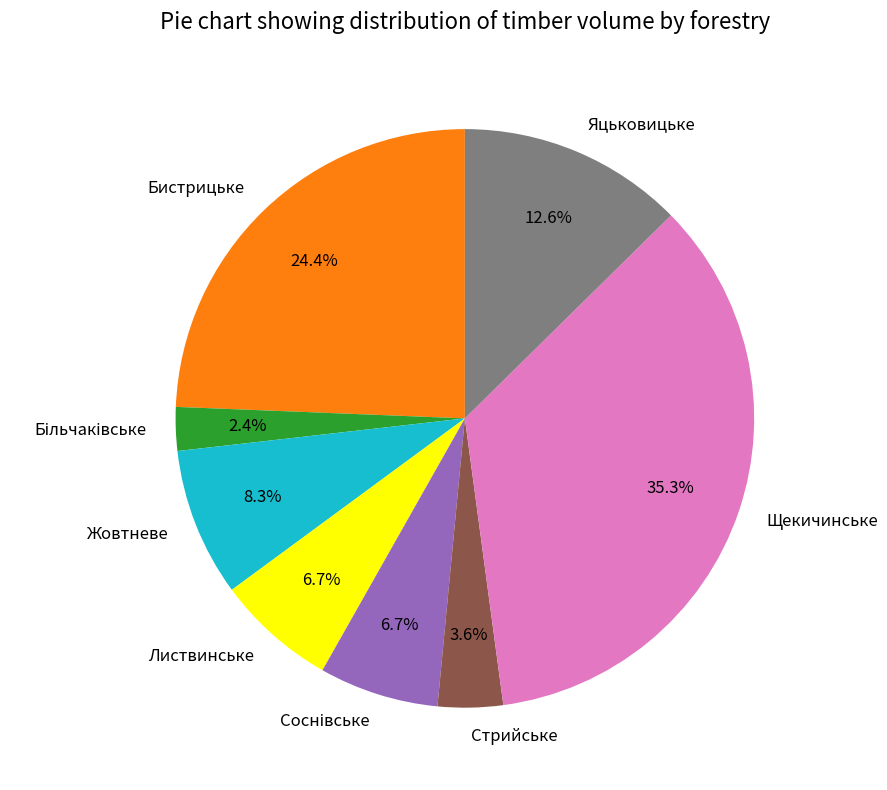

Which slice is the largest?

Щекичинське